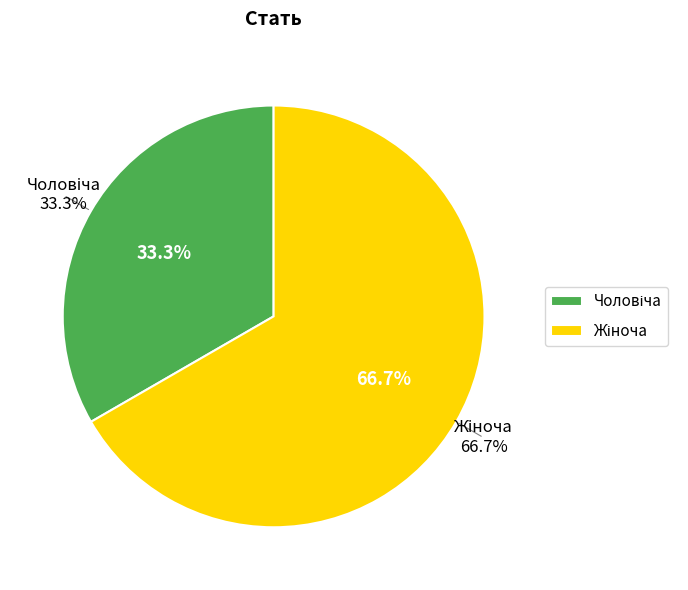

Combined, do Чоловіча and Жіноча account for over 50%?

Yes